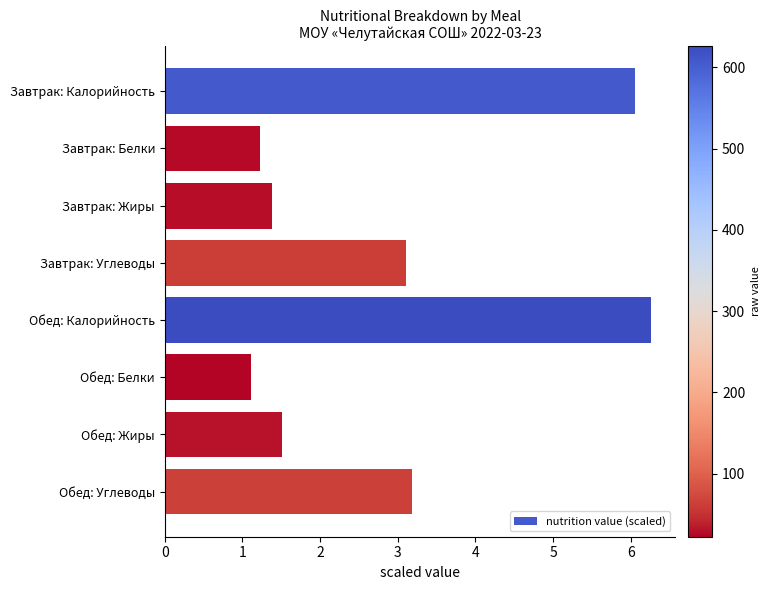

Which category has the highest value across all series?

Обед: Калорийность